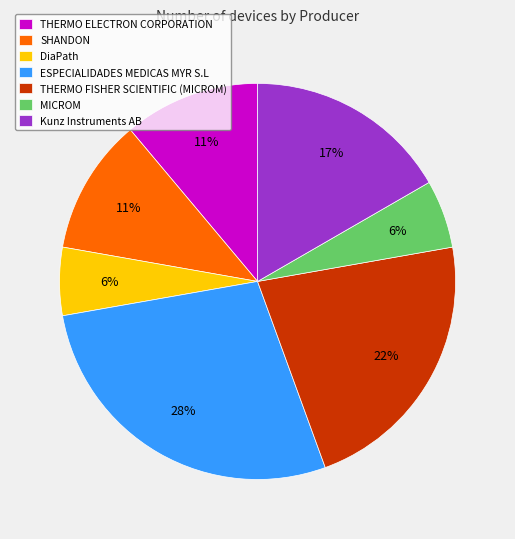

True or false: SHANDON accounts for 25% of the total.

False